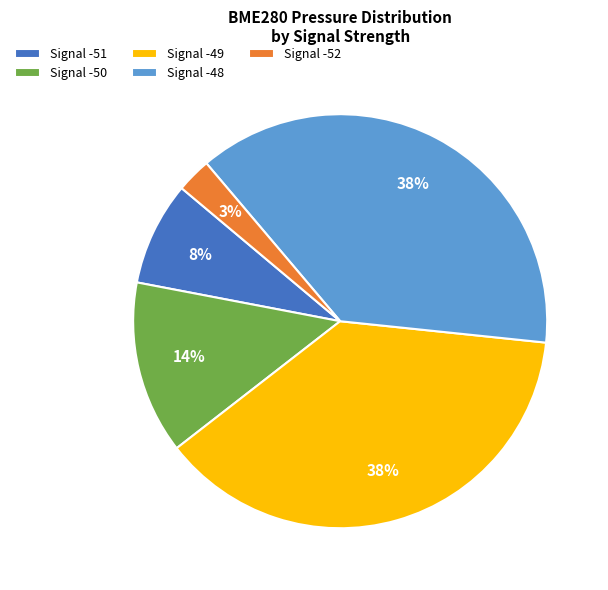

What is the smallest slice in the pie chart?

Signal -52